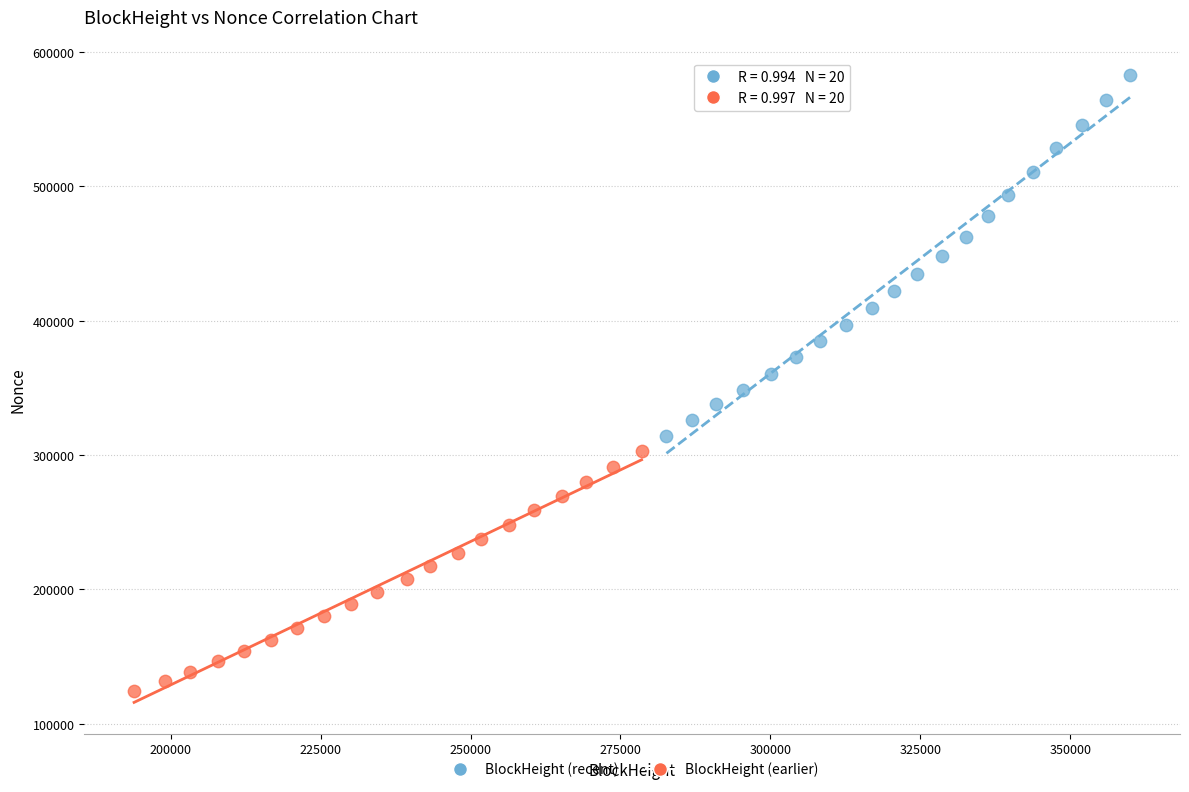

Which series reaches the minimum Y coordinate?

BlockHeight (earlier)